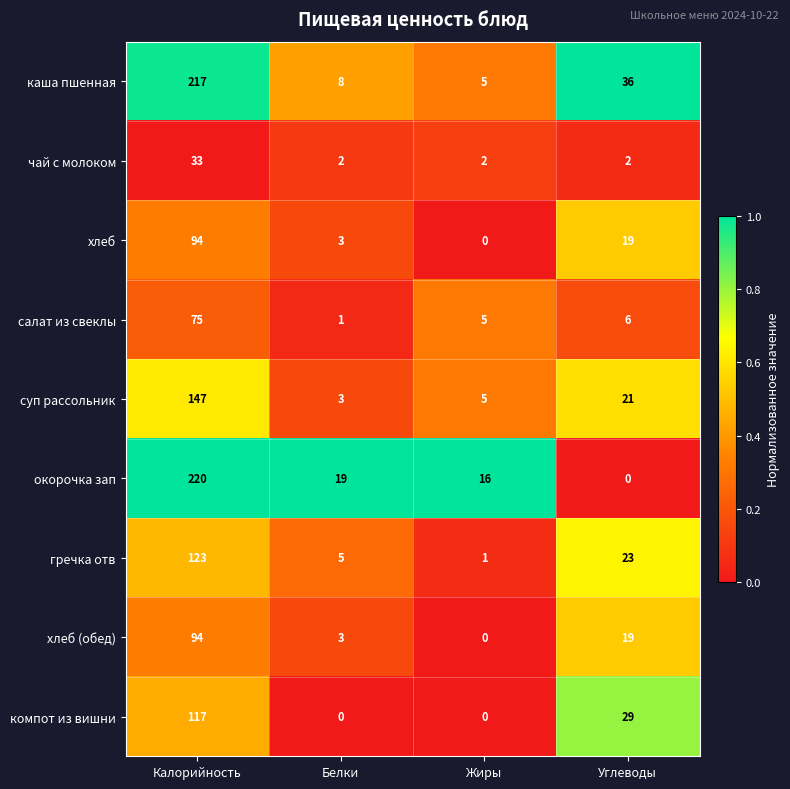

What is the sum of the каша пшенная values at Углеводы and Калорийность?

253